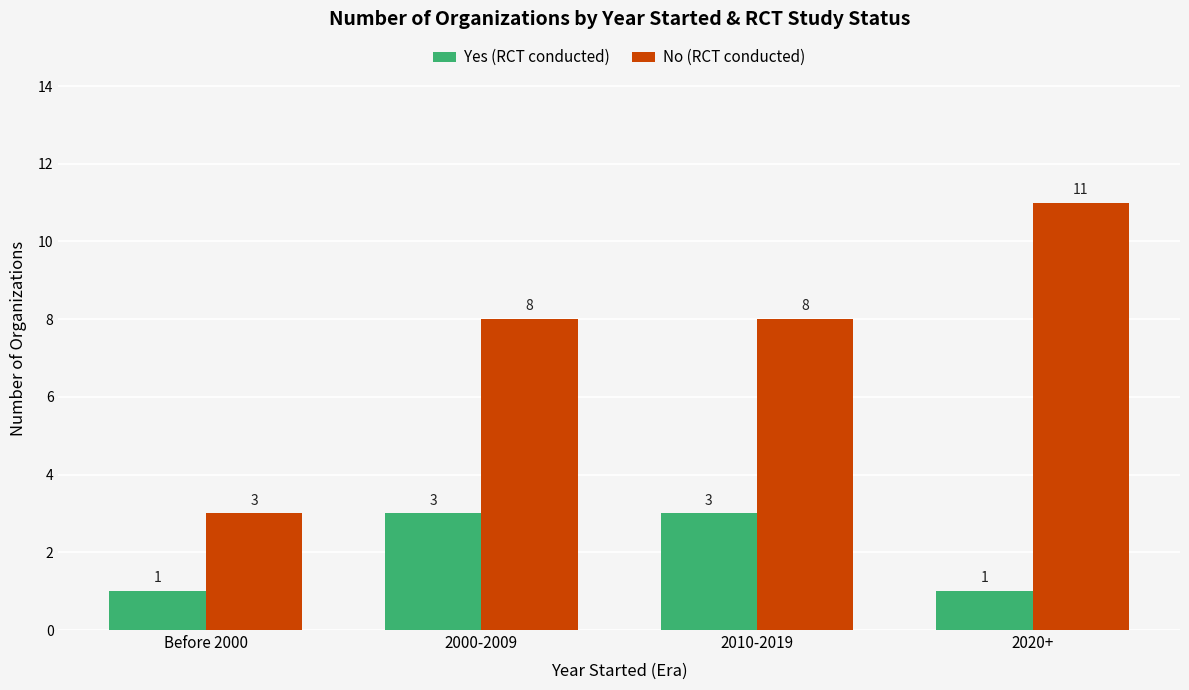

The Yes (RCT conducted) series shows 1 at 2000-2009. True or false?

False